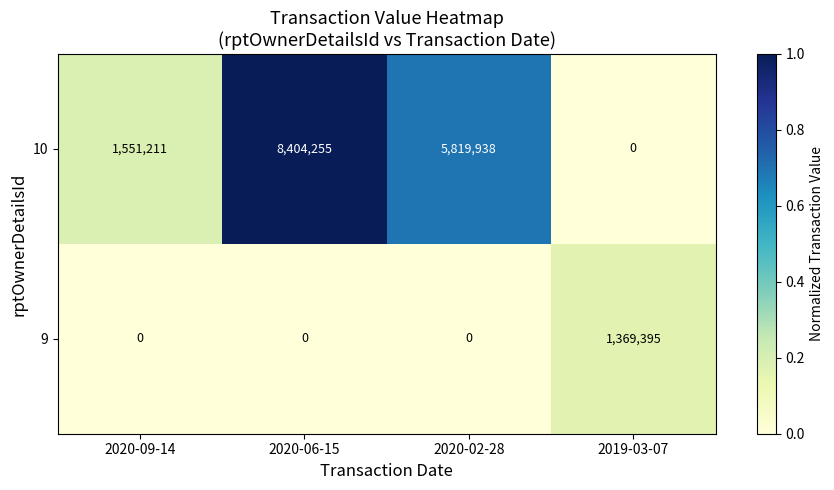

Count the number of categories in the chart.

4